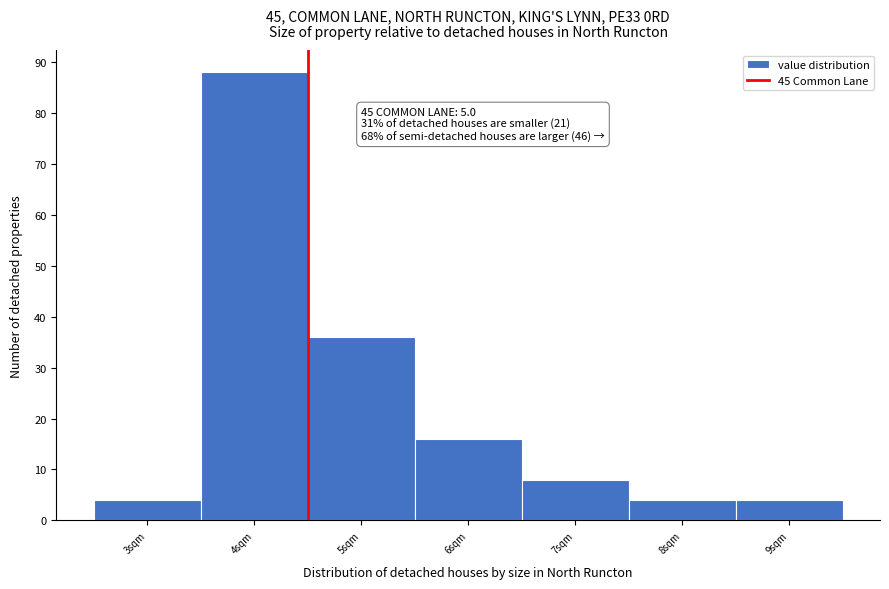

Reading left to right, transcribe all the data shown in this chart.

4	88	36	16	8	4	4